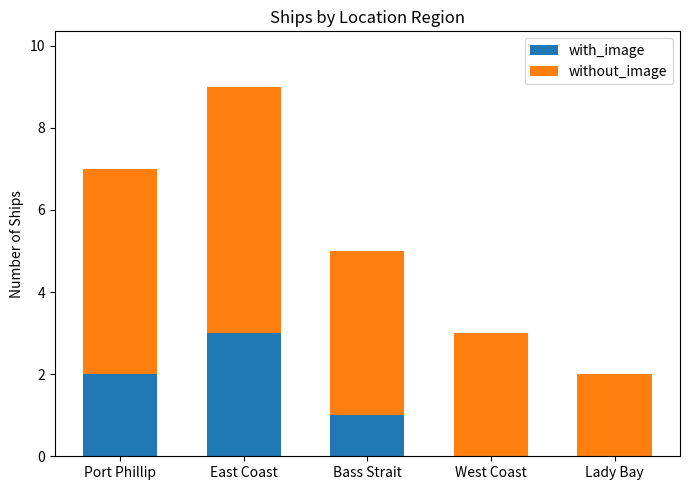

Reading left to right, list the values for the with_image series.

Port Phillip=2	East Coast=3	Bass Strait=1	West Coast=0	Lady Bay=0